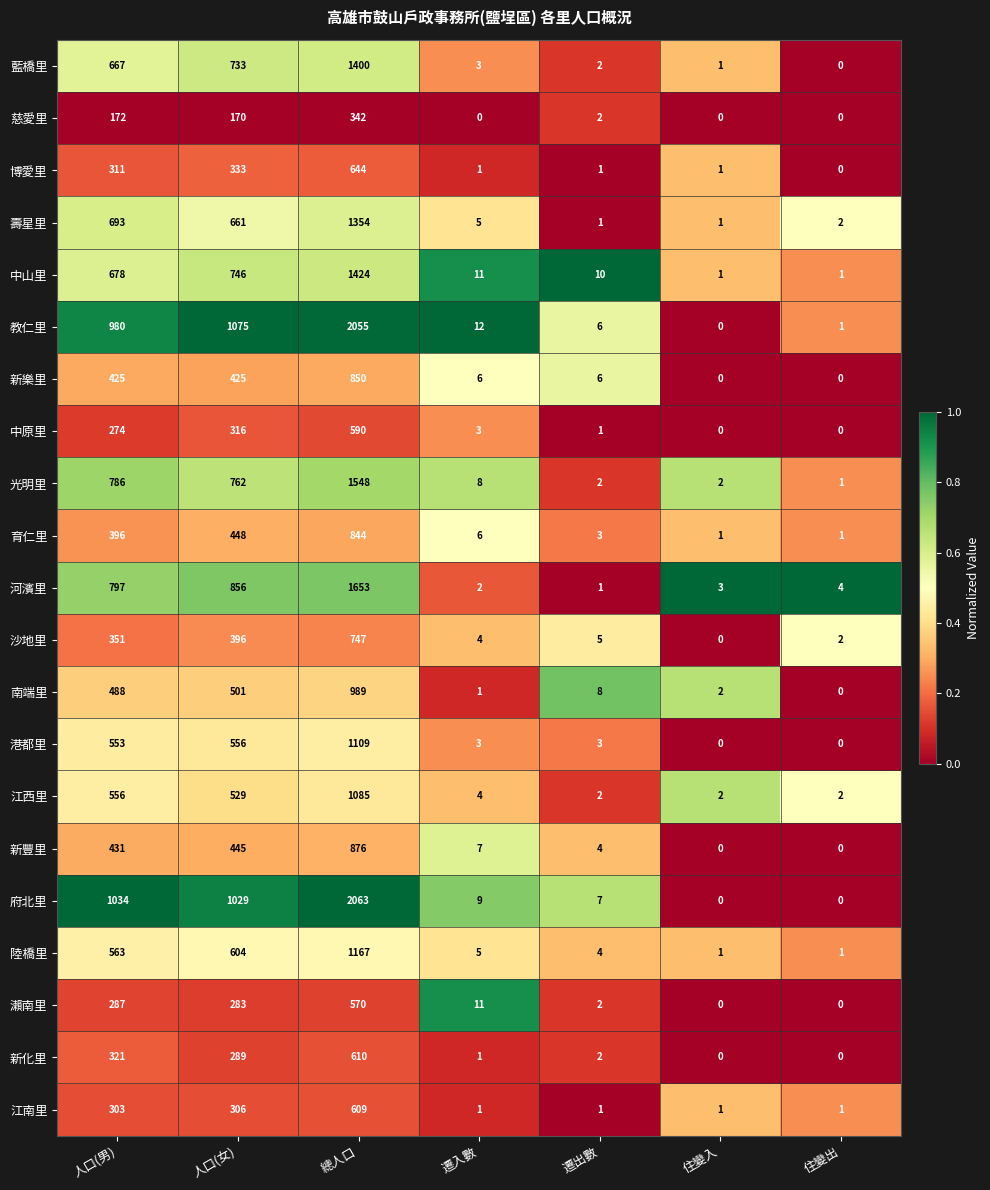

At which category does the chart reach its peak across all series?

總人口